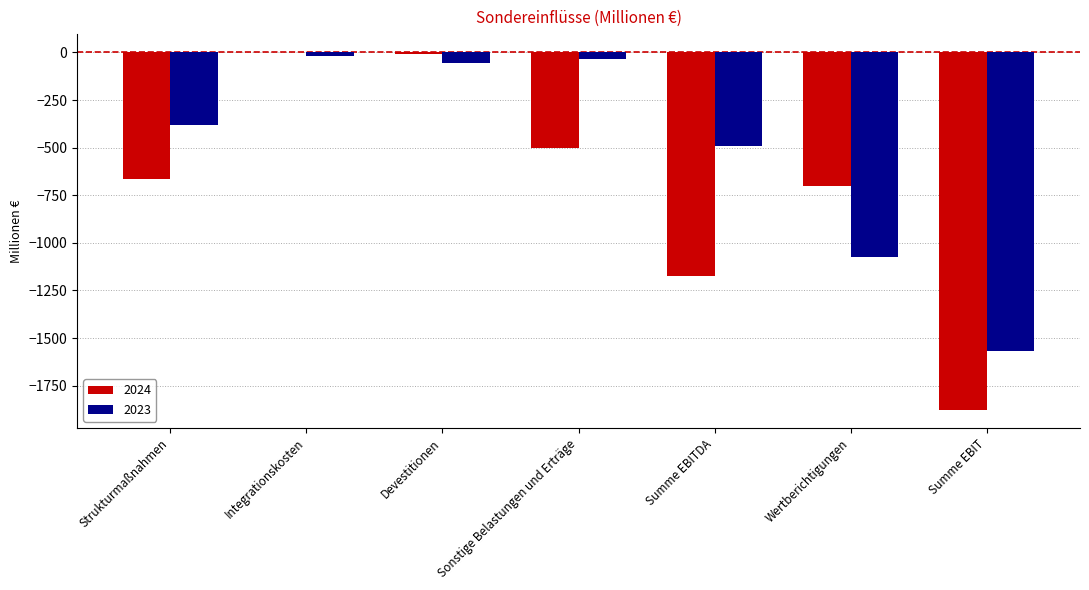

Which series has the largest total across all categories?

2023